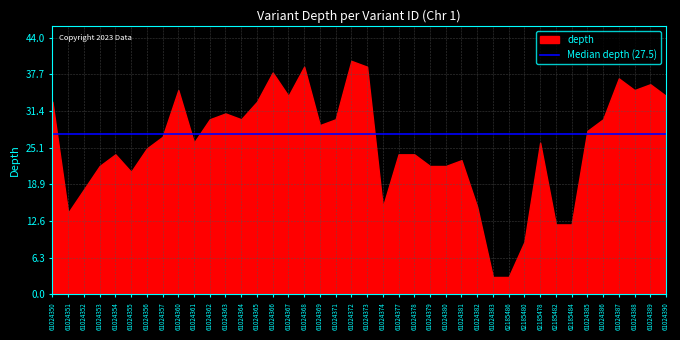

At which category does the chart reach its peak across all series?

61024372